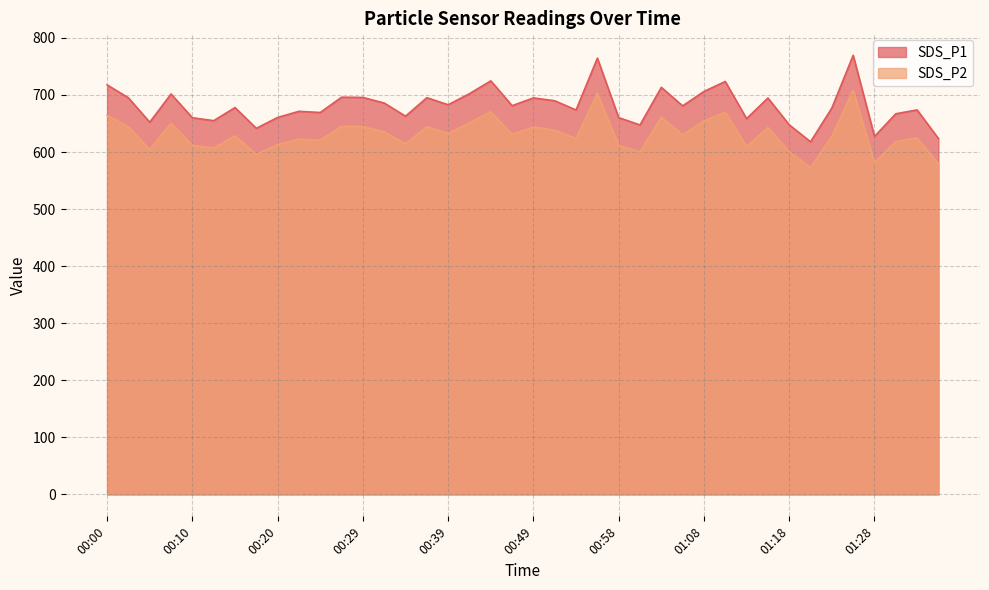

Rank the series by their maximum value, from highest to lowest.

SDS_P1, SDS_P2